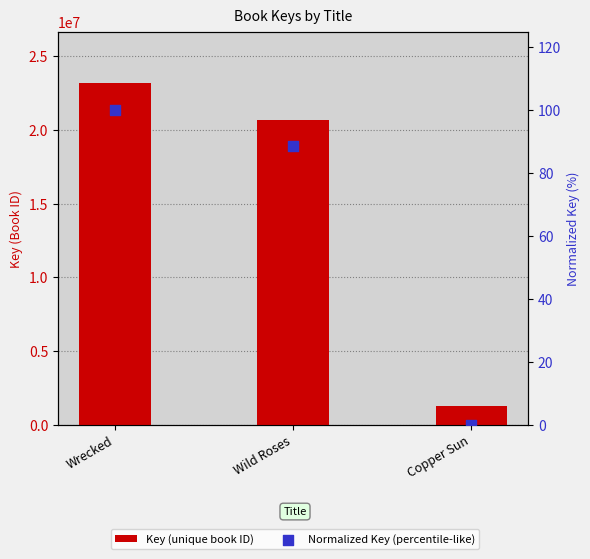

What are all the series names shown in the legend?

Key (unique book ID), Normalized Key (percentile-like)